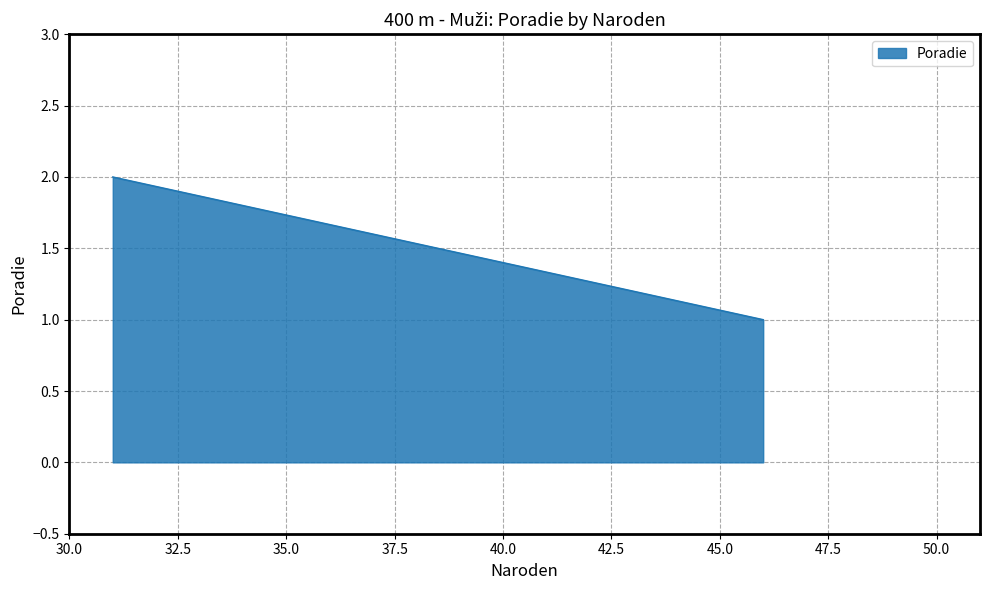

List the labels in order of value, smallest first.

46, 31